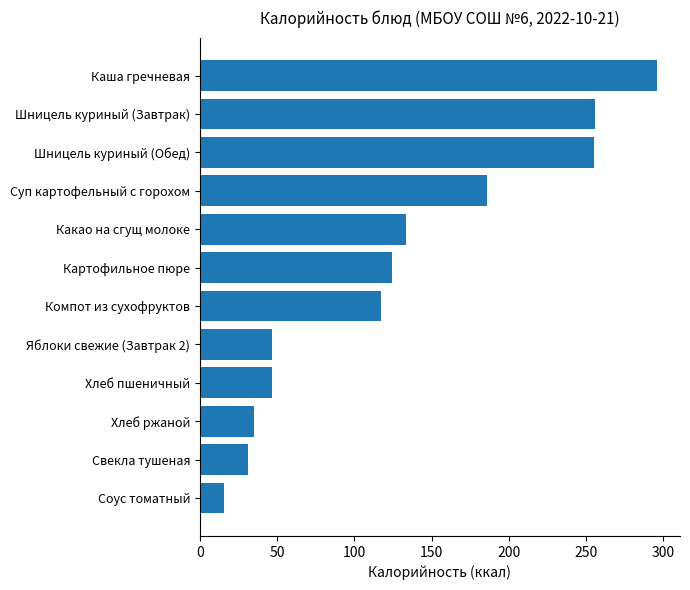

What is the difference between the maximum and minimum values?

280.2